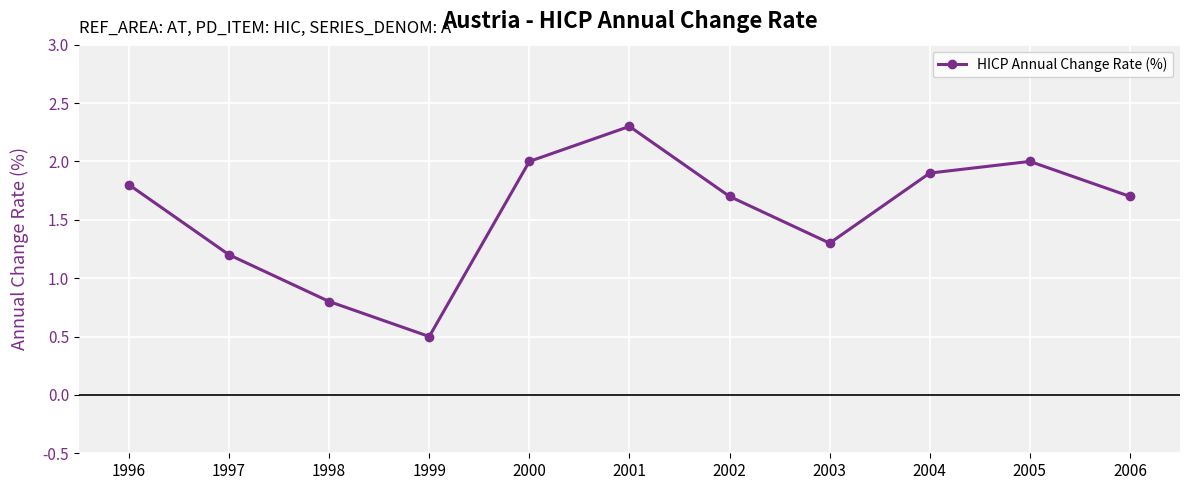

Does the chart have visible grid lines?

Yes